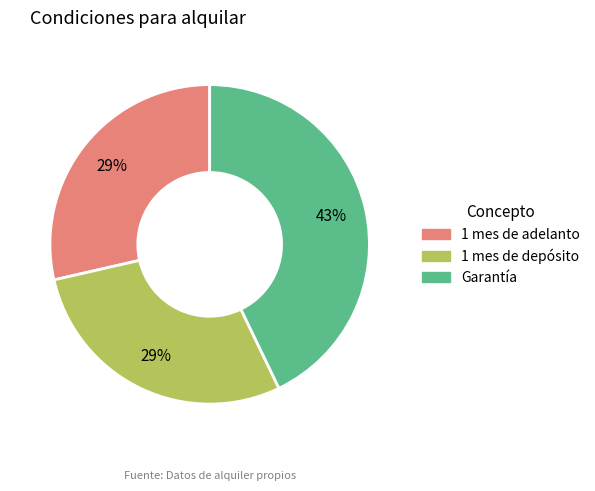

Which has a higher value, 1 mes de adelanto or Garantía?

Garantía